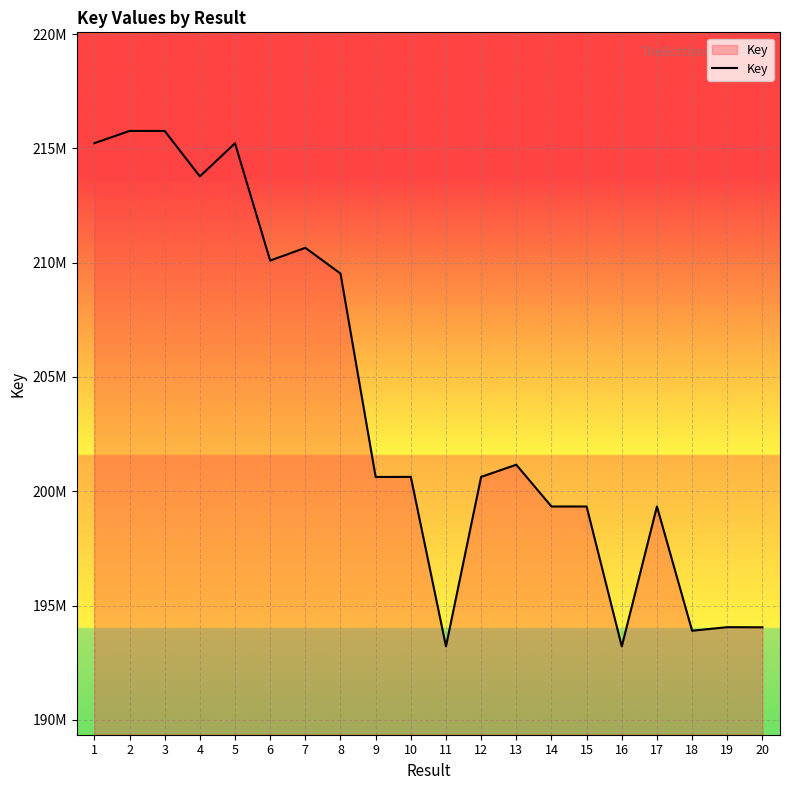

Rank the categories by value from highest to lowest.

3, 2, 1, 5, 4, 7, 6, 8, 13, 12, 10, 9, 17, 14, 15, 19, 20, 18, 11, 16